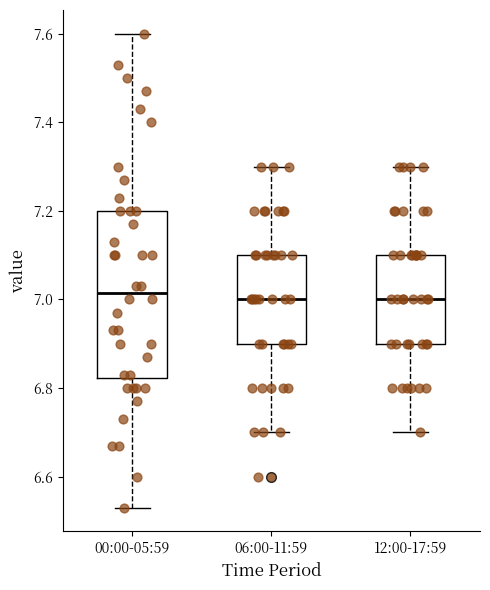

Reading left to right, transcribe this box plot: for each box, give where its median line is, the range the box spans, and where its two whiskers end, as read against the y-axis. The values are not printed on the chart, so give them approximately, as read against the axis.

00:00-05:59: median 7.02, box 6.82 to 7.20, whiskers 6.54 to 7.60
06:00-11:59: median 7.00, box 6.90 to 7.10, whiskers 6.70 to 7.30
12:00-17:59: median 7.00, box 6.90 to 7.10, whiskers 6.70 to 7.30